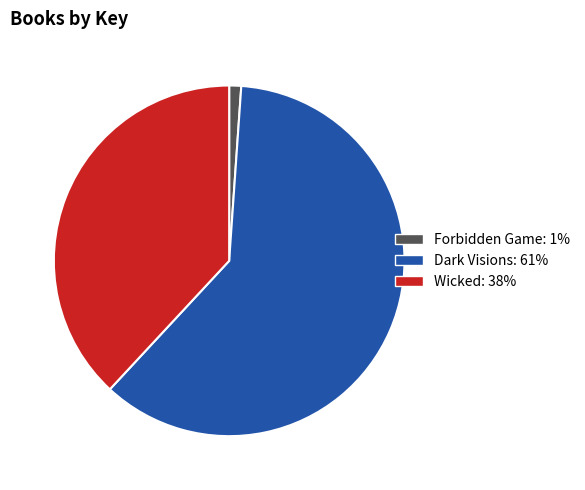

Which has a higher value, Forbidden Game or Wicked?

Wicked